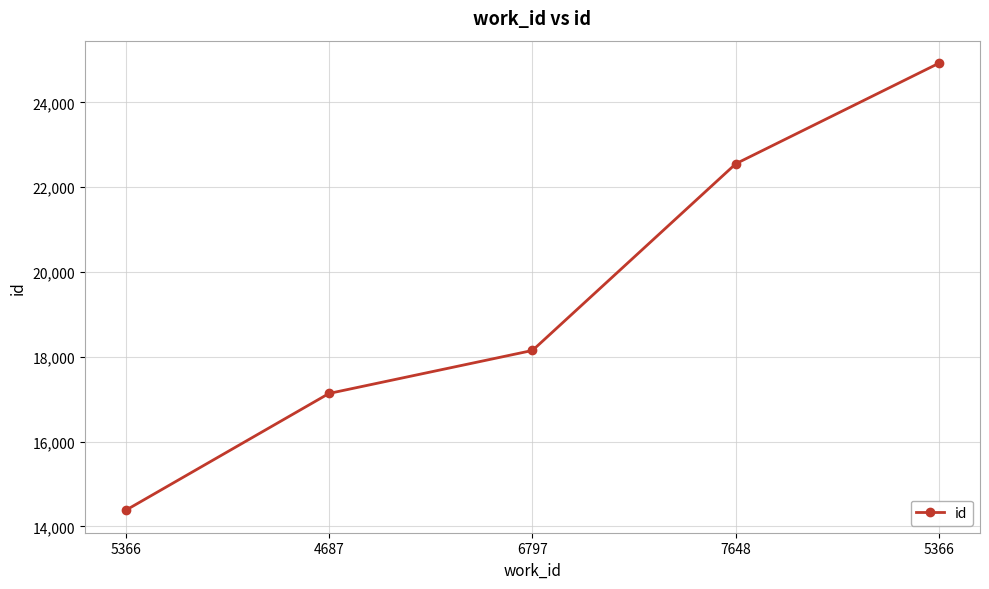

Is this an area chart (filled region under the line)?

No